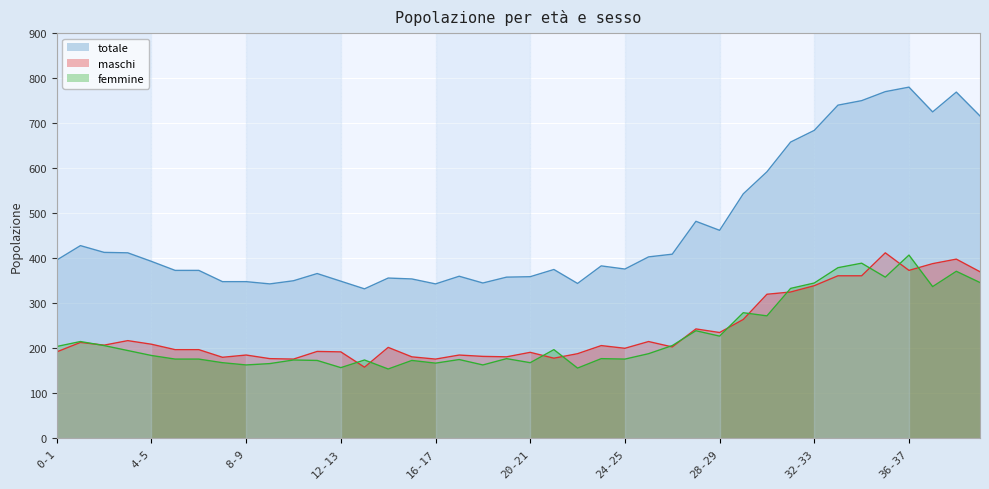

Between 20-21 and 30-31, which series saw the biggest shift?

totale